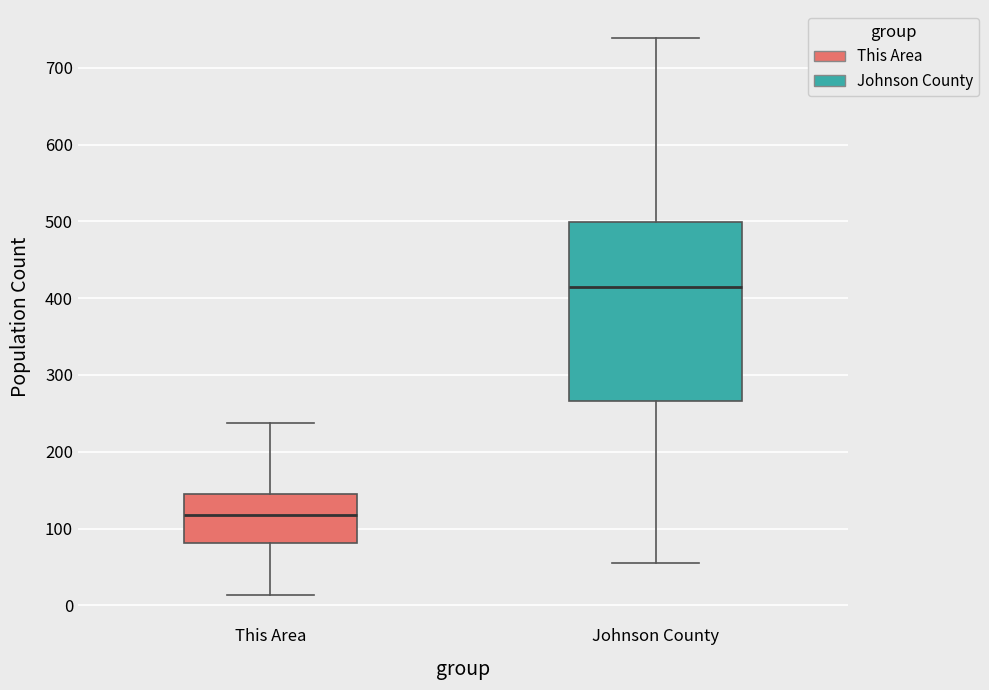

Reading left to right, transcribe this box plot: for each box, give where its median line is, the range the box spans, and where its two whiskers end, as read against the y-axis. The values are not printed on the chart, so give them approximately, as read against the axis.

This Area: median 120, box 80 to 150, whiskers 10 to 240
Johnson County: median 410, box 270 to 500, whiskers 60 to 740